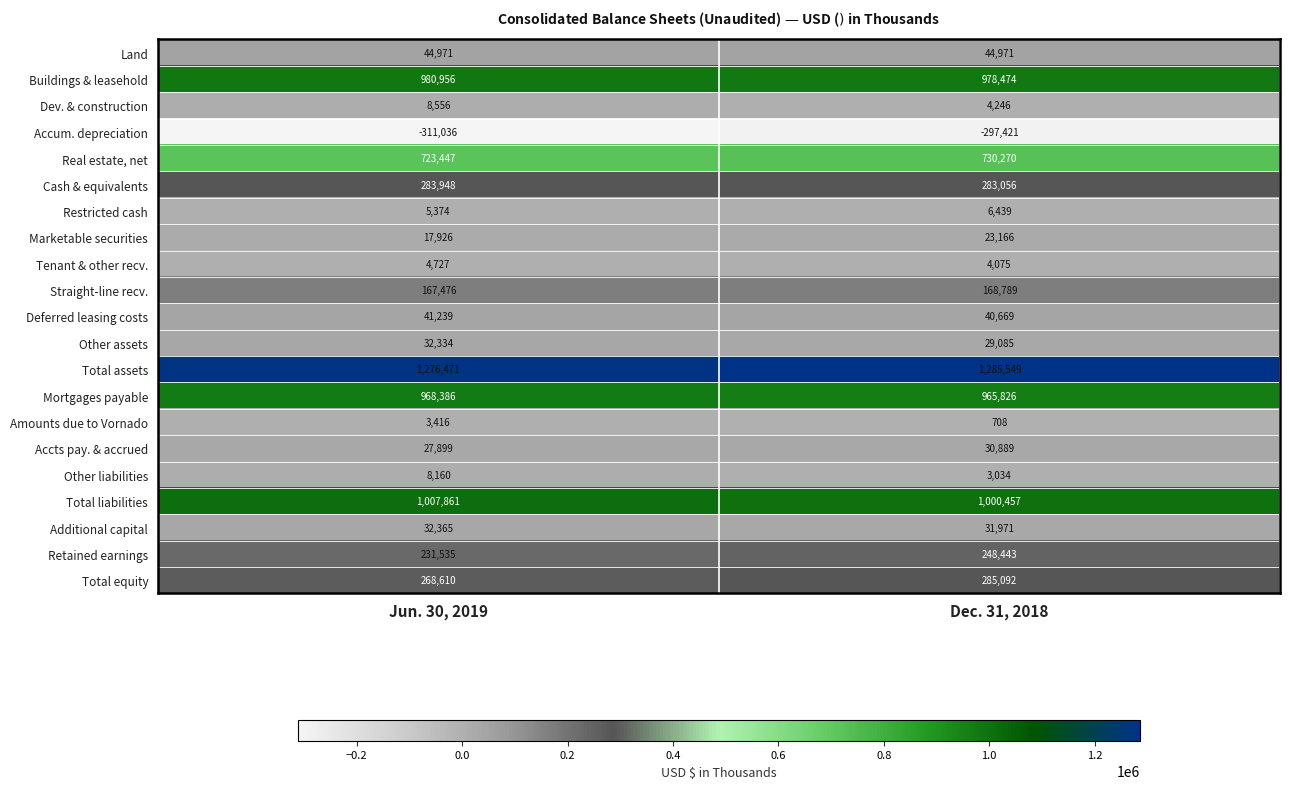

At how many categories does at least one series exceed 247876?

2